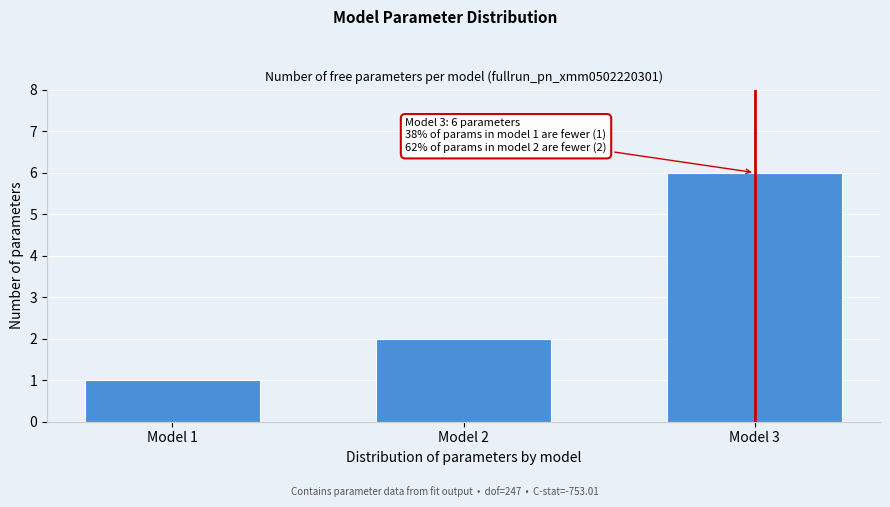

Reading left to right, what are all the values shown in this chart?

Model 1=1	Model 2=2	Model 3=6